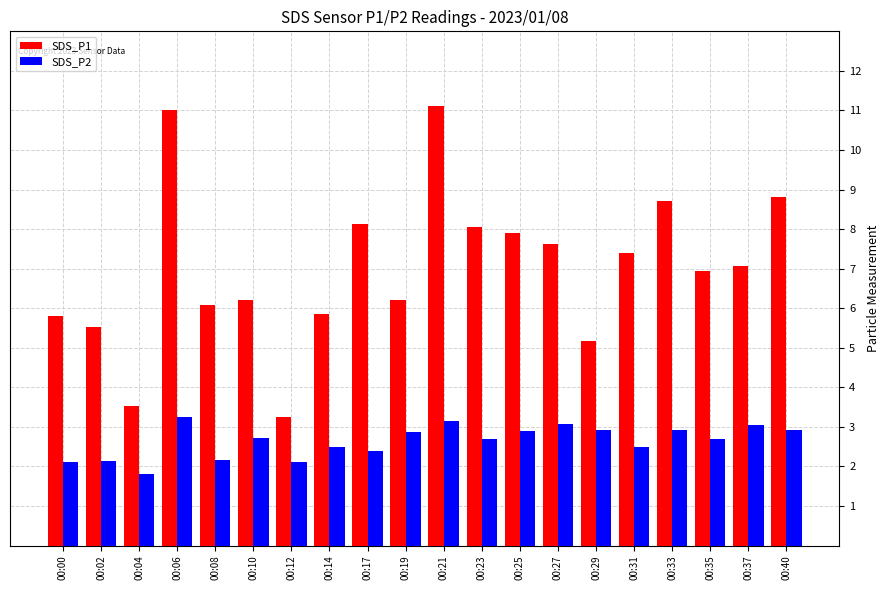

At how many categories does at least one series exceed 9?

2